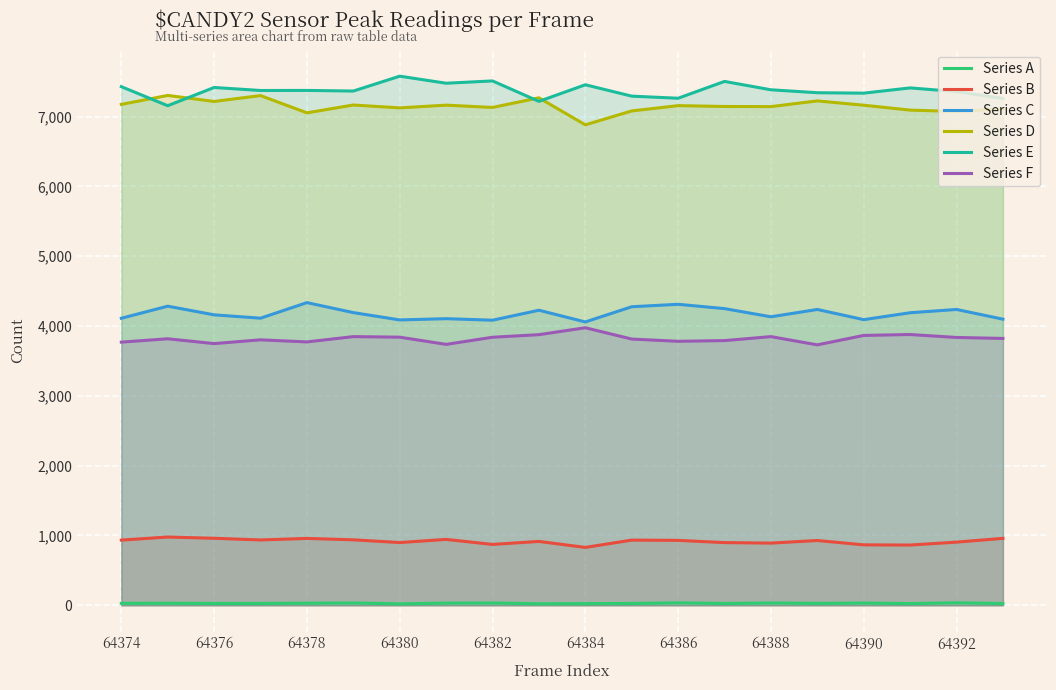

True or false: Series D and Series C intersect in this chart.

False